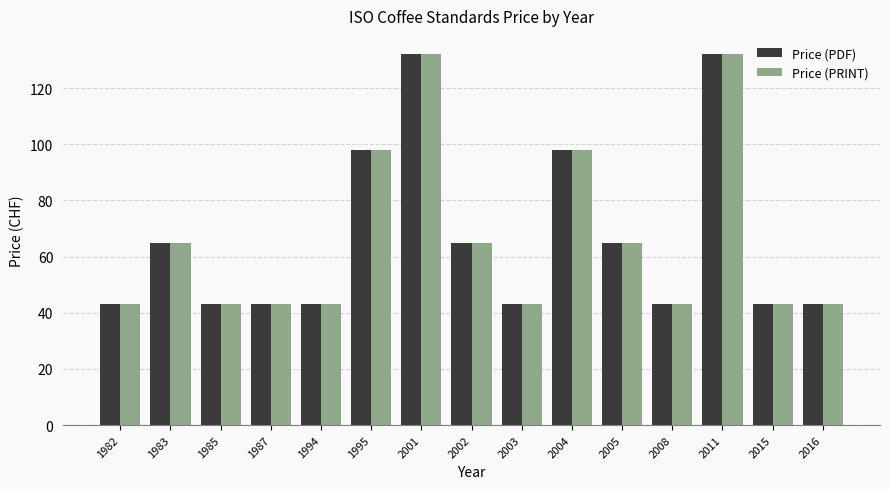

Reading right to left, list all the values displayed in this chart.

Price (PDF): 2016=43	2015=43	2011=132	2008=43	2005=65	2004=98	2003=43	2002=65	2001=132	1995=98	1994=43	1987=43	1985=43	1983=65	1982=43
Price (PRINT): 2016=43	2015=43	2011=132	2008=43	2005=65	2004=98	2003=43	2002=65	2001=132	1995=98	1994=43	1987=43	1985=43	1983=65	1982=43